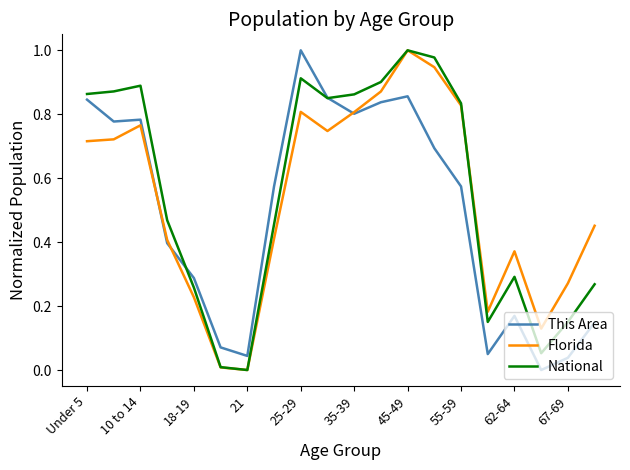

True or false: National has more than 1 interior local peaks.

True